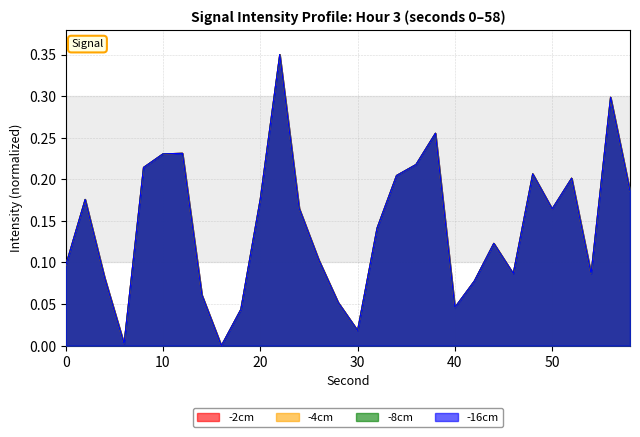

Which series has the largest total across all categories?

-4cm